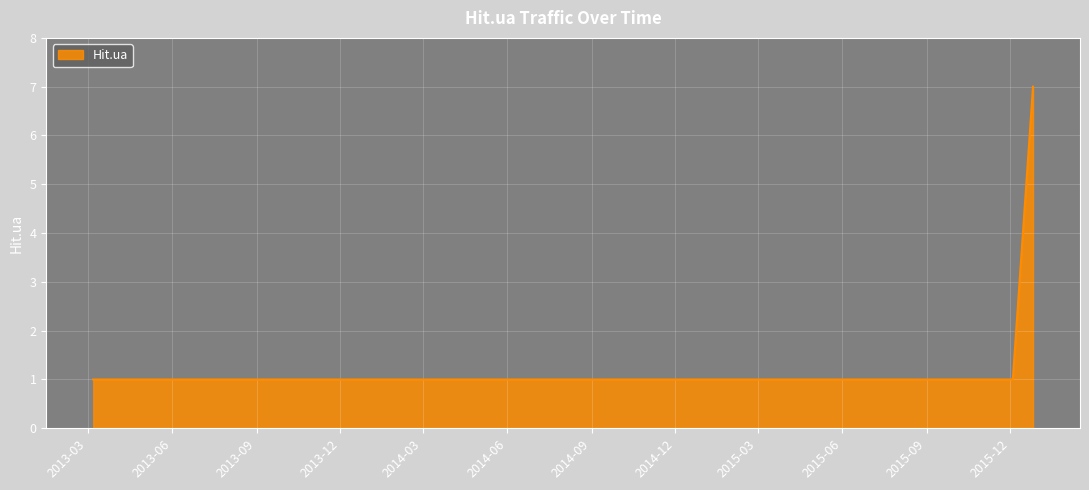

What is the greatest value displayed?

7